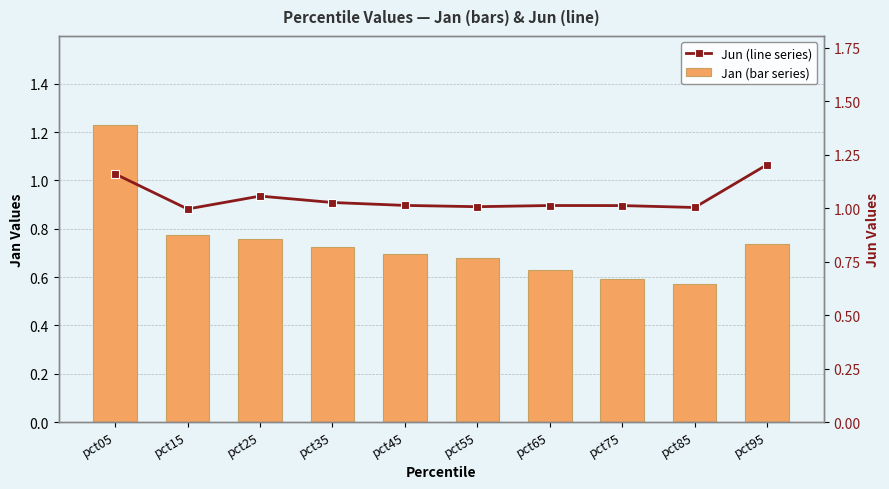

Which series changed the most between pct25 and pct75?

Jan (bar series)